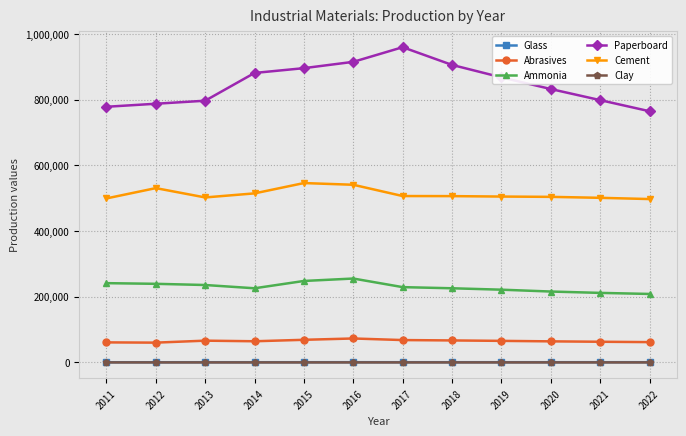

The value of Cement at 2012 is 531000.0. True or false?

True